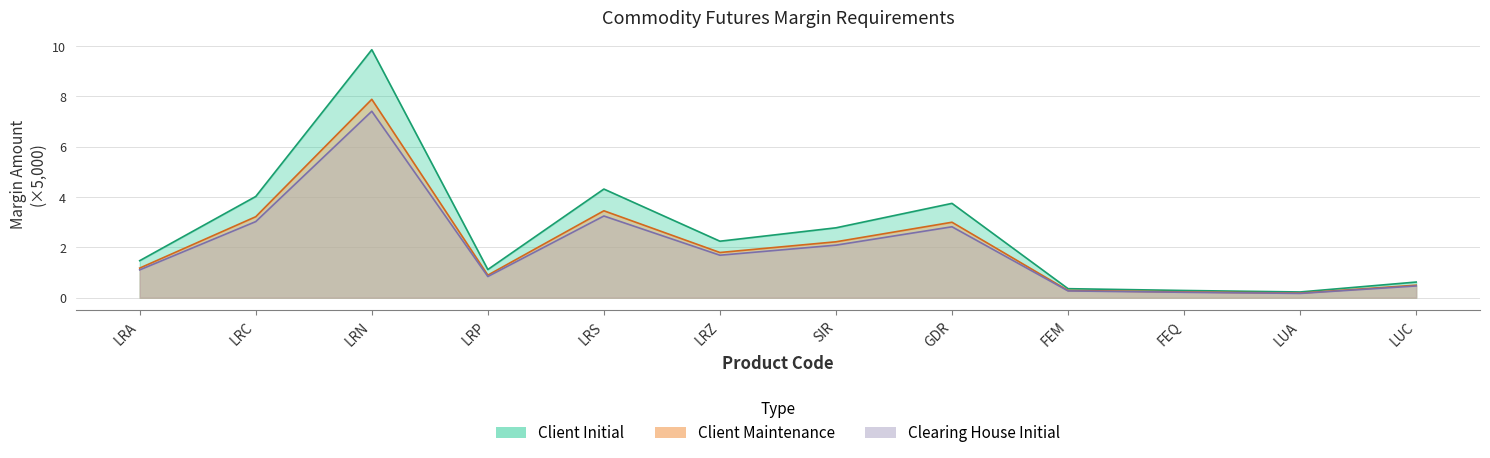

The value of Client Initial at LRA is 1.0. True or false?

False